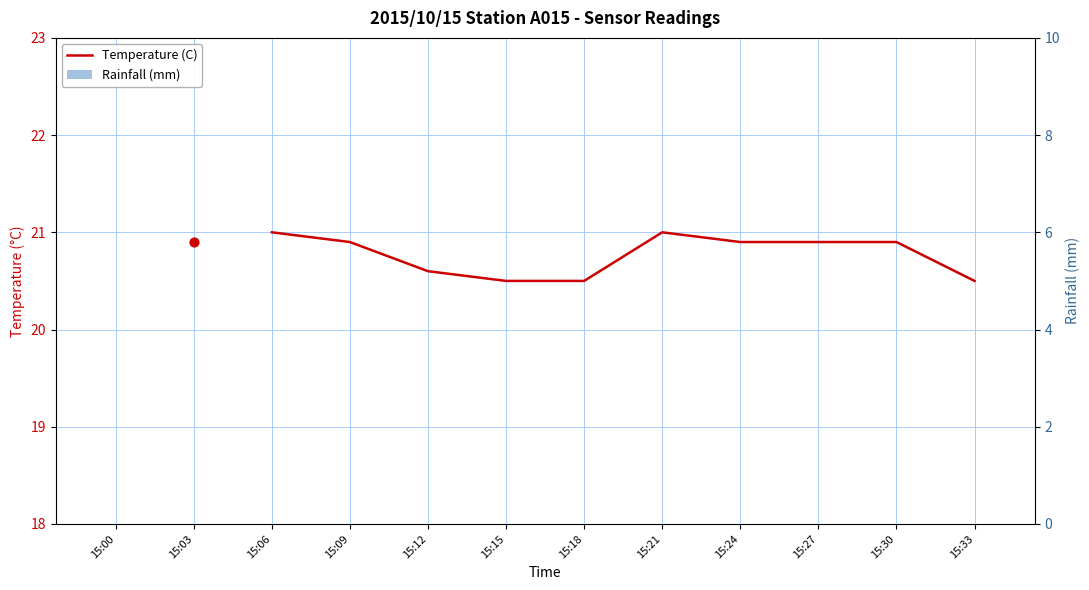

Which series contains the highest Y value?

Temperature (C)